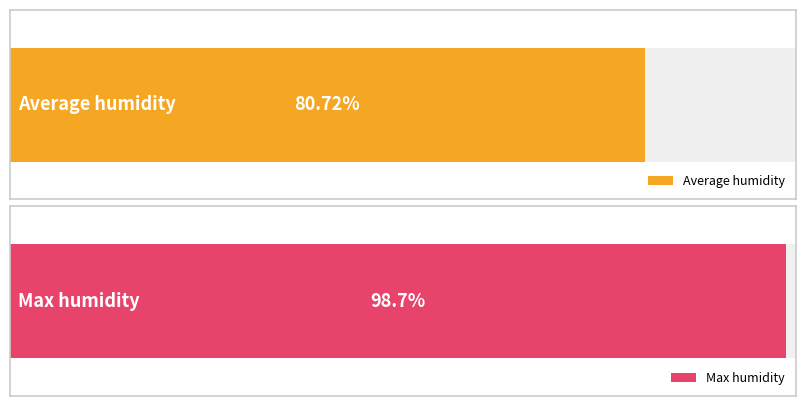

What are all the series names shown in the legend?

Average humidity, Max humidity